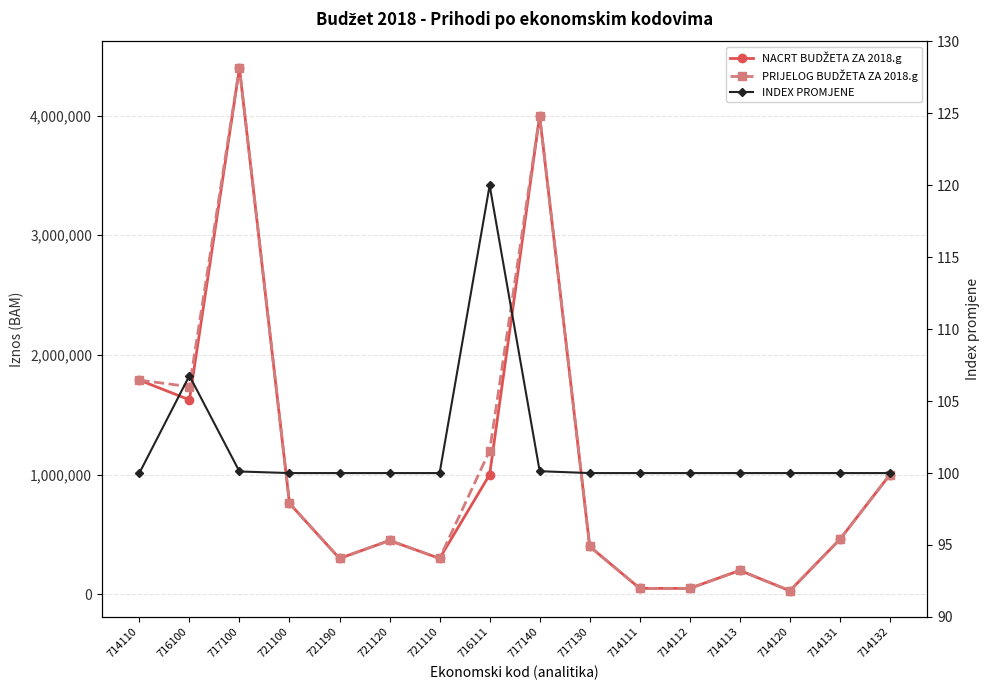

Does the chart have visible grid lines?

Yes